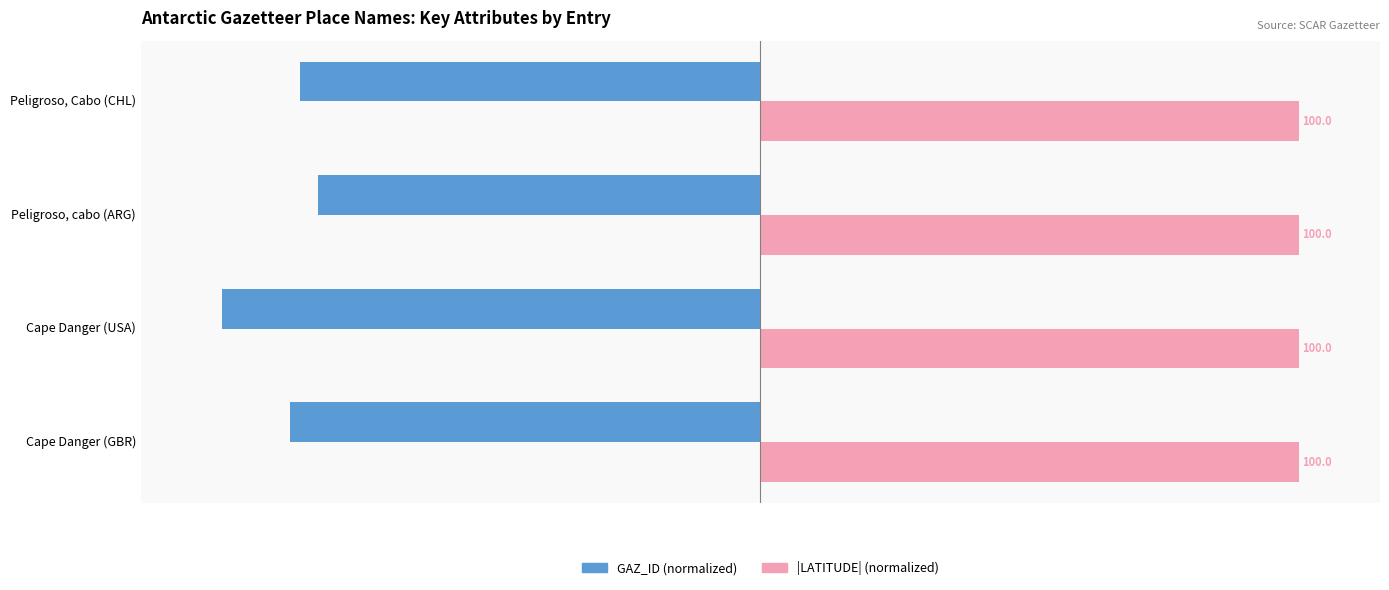

Rank the series at Peligroso, cabo (ARG) from lowest to highest value.

GAZ_ID (normalized), |LATITUDE| (normalized)